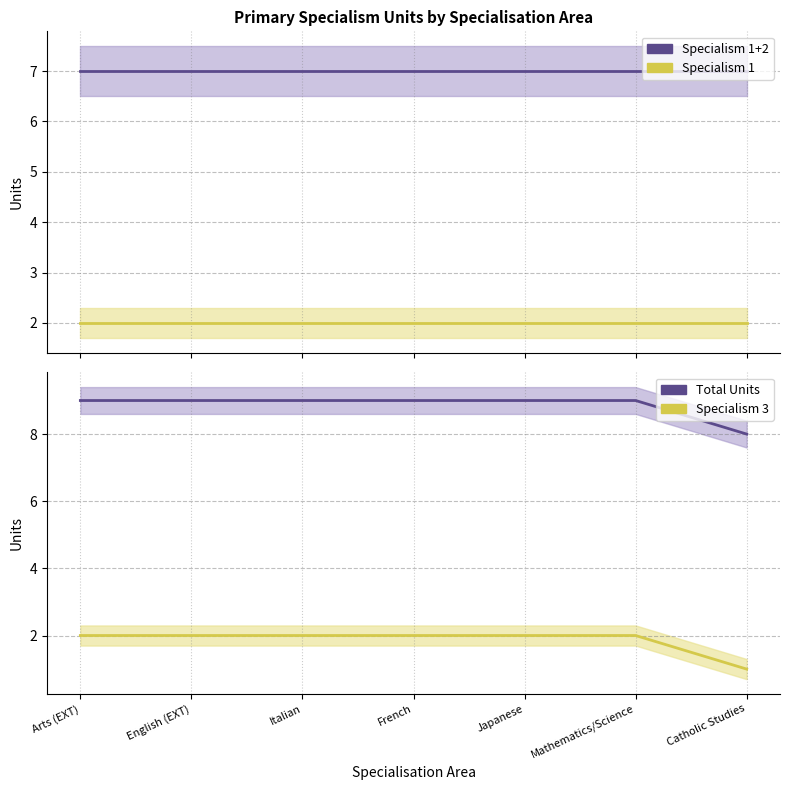

True or false: Specialism 3 and Total Units cross at least once.

False